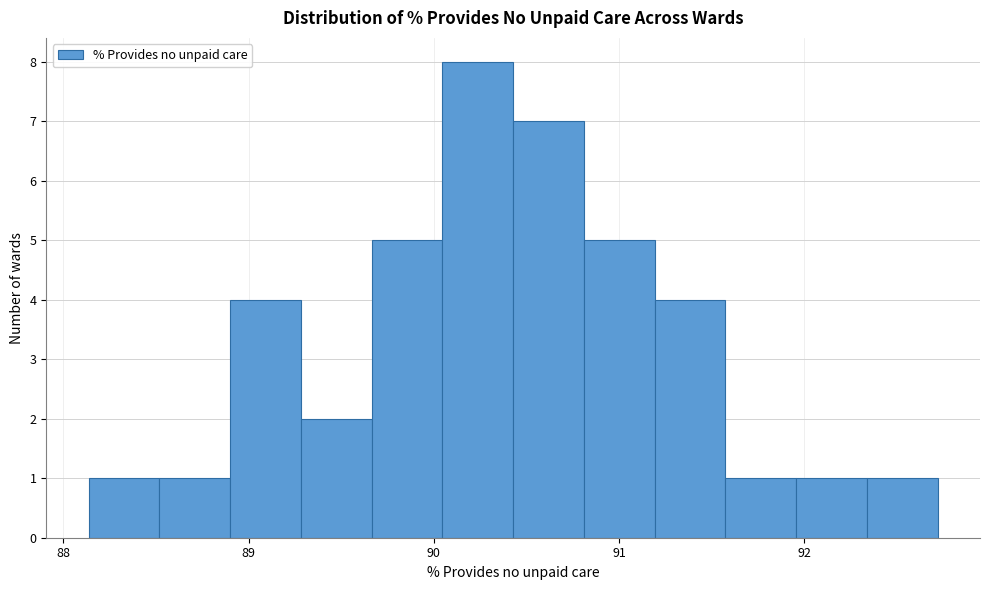

Read against the x-axis, roughly where is the centre of the tallest bar?

90.2